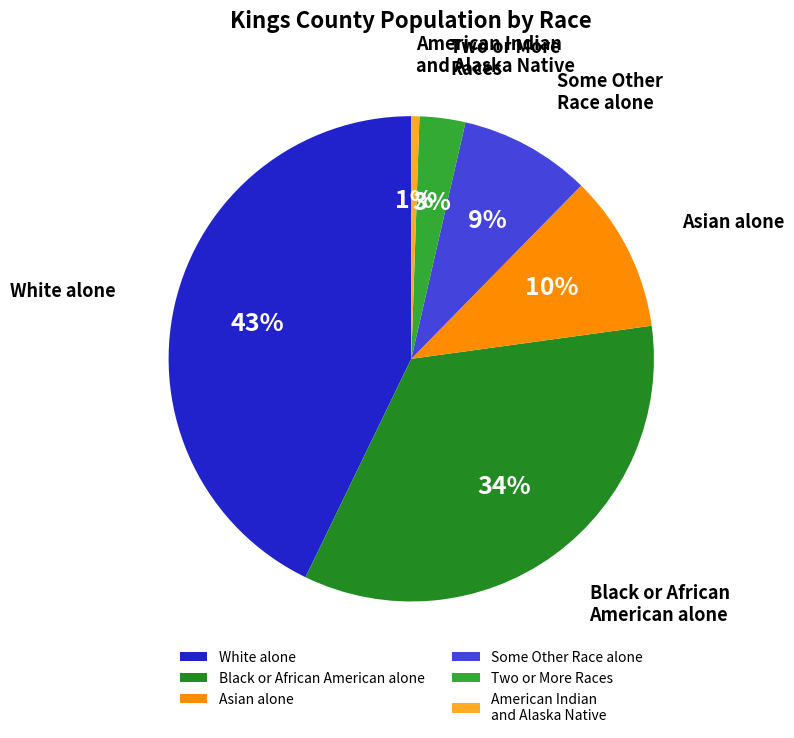

True or false: Asian alone accounts for 10% of the total.

True